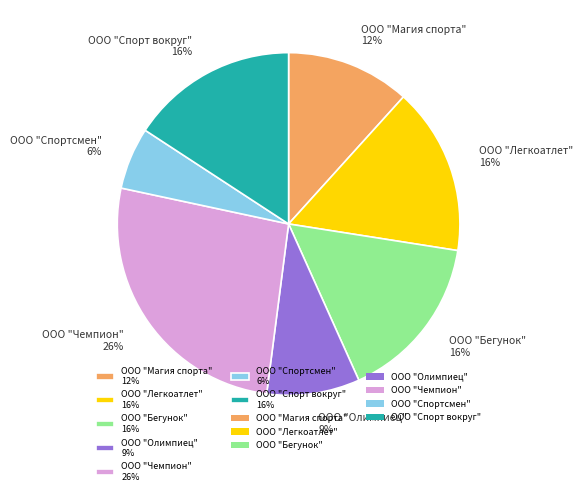

Between ООО "Чемпион" 26% and ООО "Спортсмен" 6%, which is larger?

ООО "Чемпион" 26%